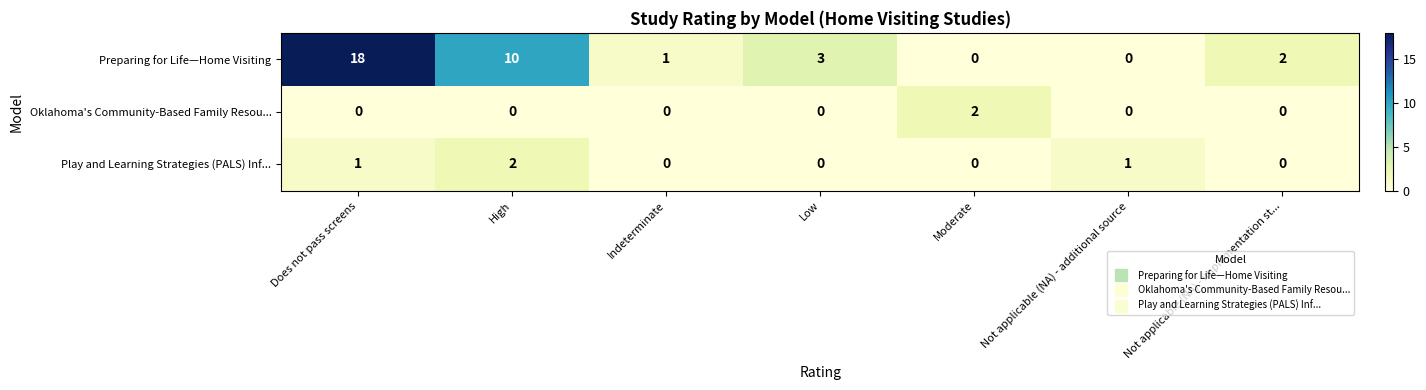

What is the average value of the Preparing for Life—Home Visiting series?

5